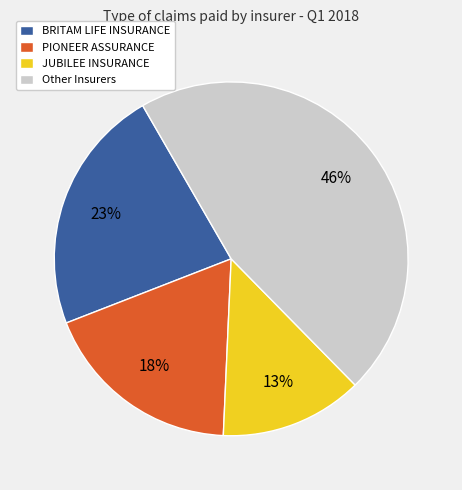

Which has a higher value, JUBILEE INSURANCE or BRITAM LIFE INSURANCE?

BRITAM LIFE INSURANCE